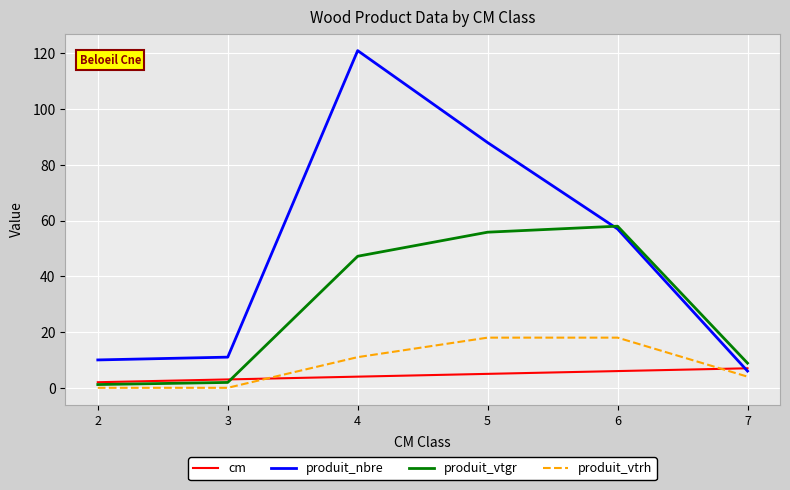

What is the difference between the produit_nbre values at 5 and 2?

78.0